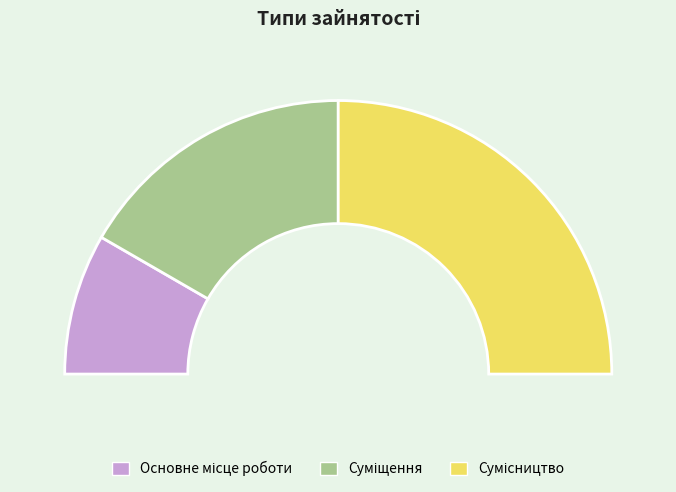

To the nearest percent, what is the difference between the largest and smallest slice percentages?

33%